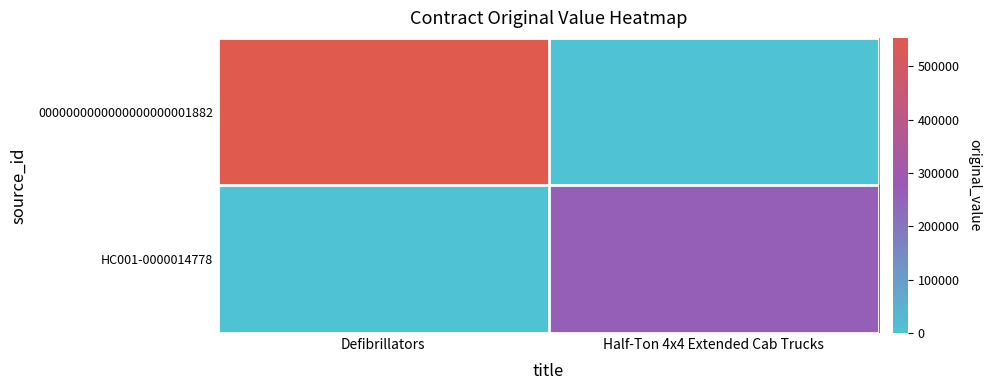

Reading left to right, extract all data points from this chart.

0000000000000000000001882: Defibrillators=553650.2	Half-Ton 4x4 Extended Cab Trucks=0.0
HC001-0000014778: Defibrillators=0.0	Half-Ton 4x4 Extended Cab Trucks=260940.0